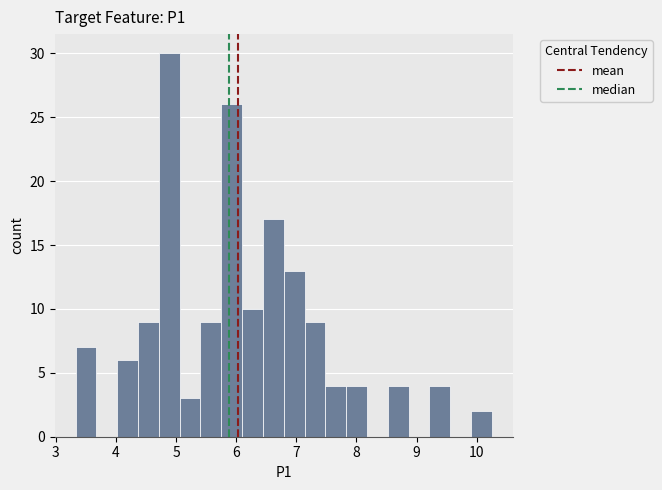

Read against the x-axis, roughly where is the centre of the tallest bar?

4.9